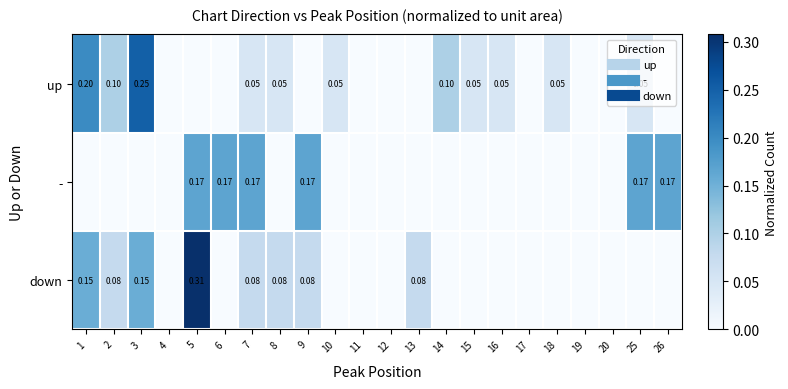

Rank the series at 13 from highest to lowest value.

down, up, -